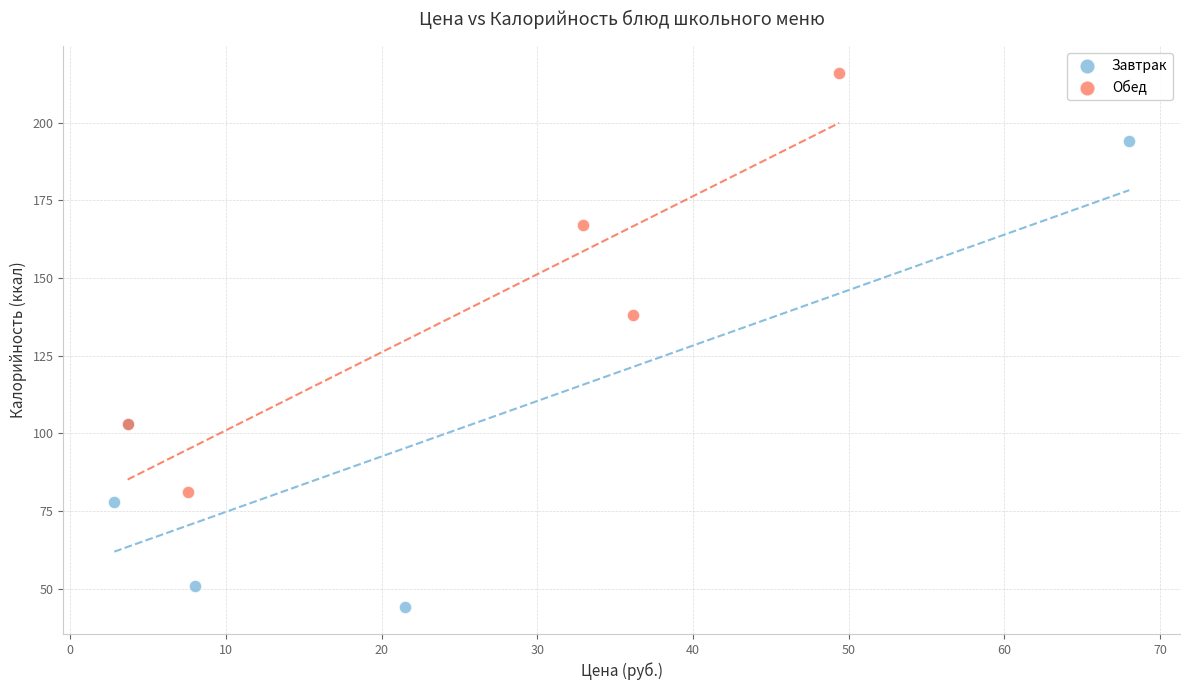

Which series has the widest spread of Y values?

Завтрак